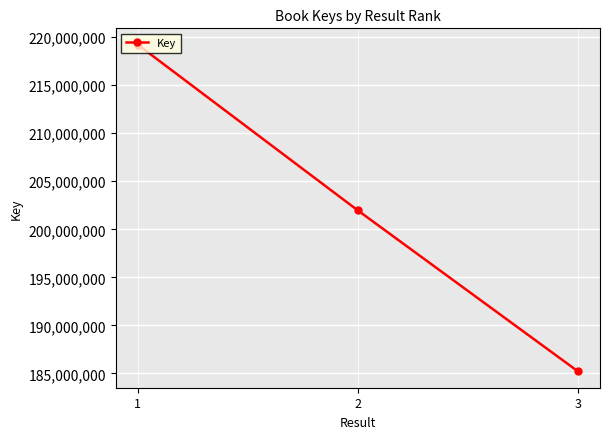

At which category does the chart reach its peak across all series?

1